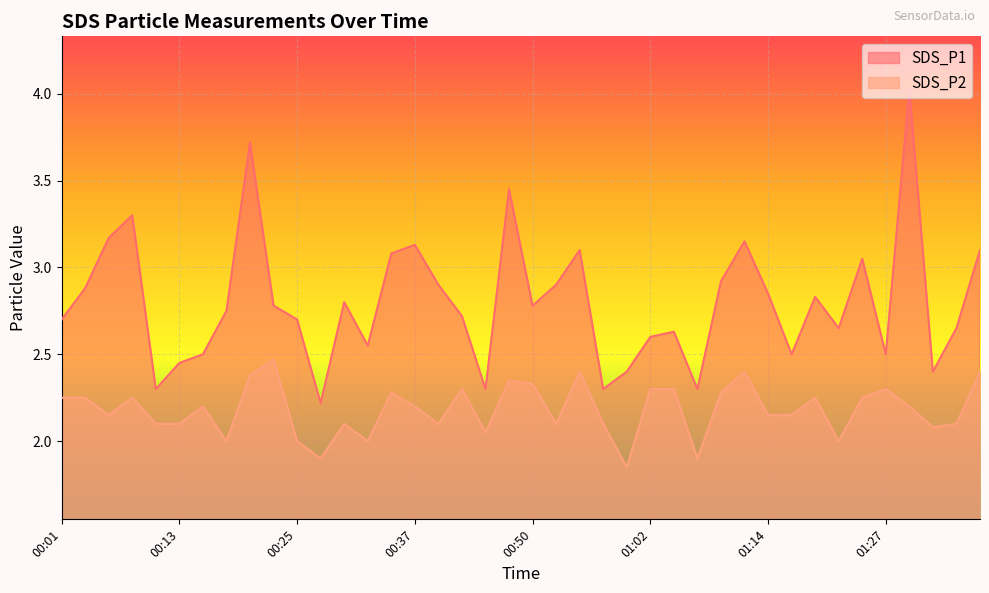

Where is SDS_P1 nearest to the value 3?

01:24